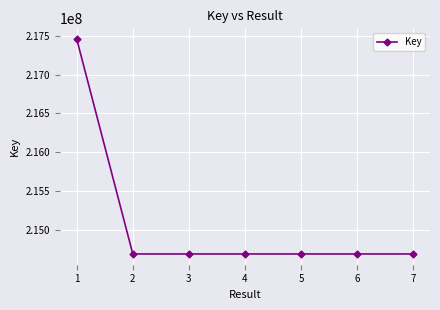

True or false: there are more than 2 points higher than both neighbors.

False